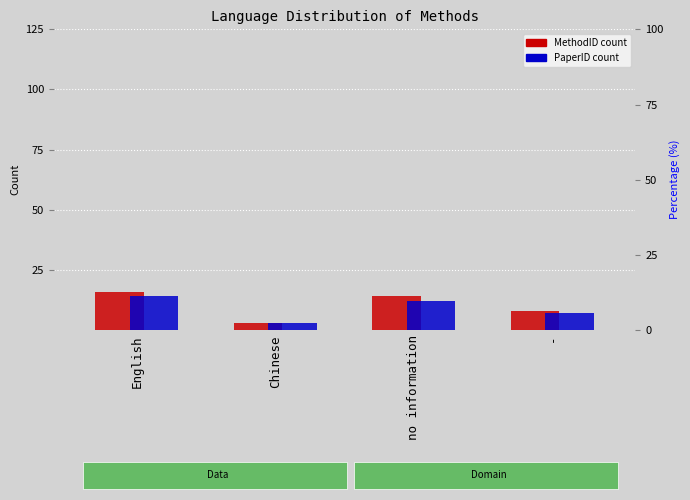

Count the PaperID count values in the range 7 to 14.

3